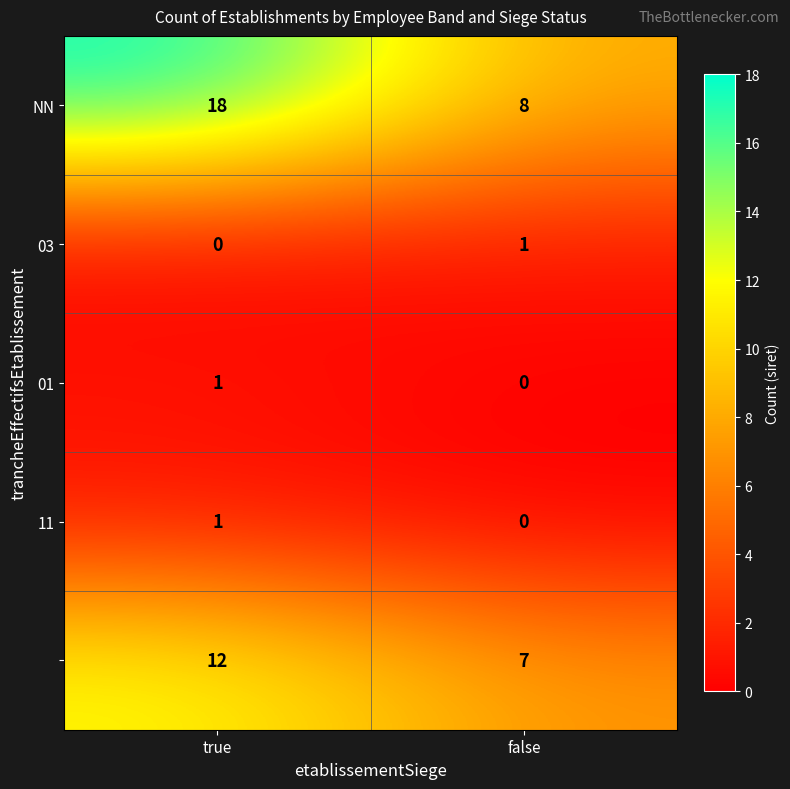

What is the total value across all series at true?

32